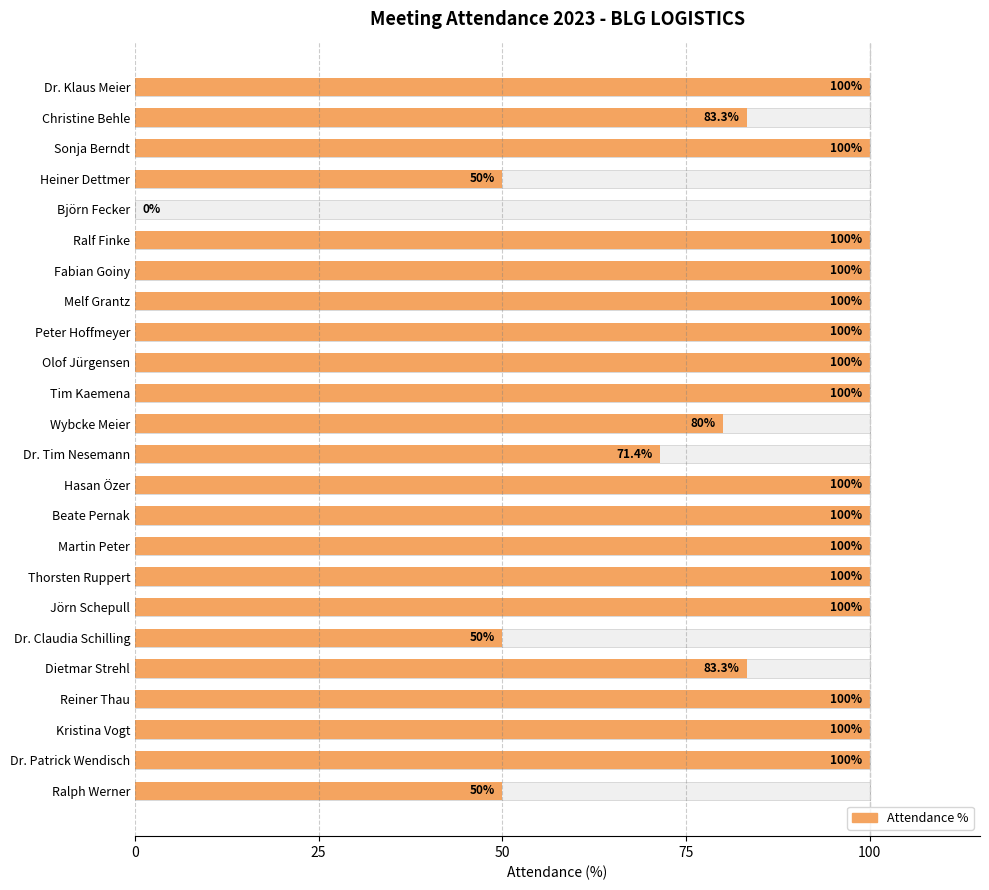

Does the chart contain any negative values?

No